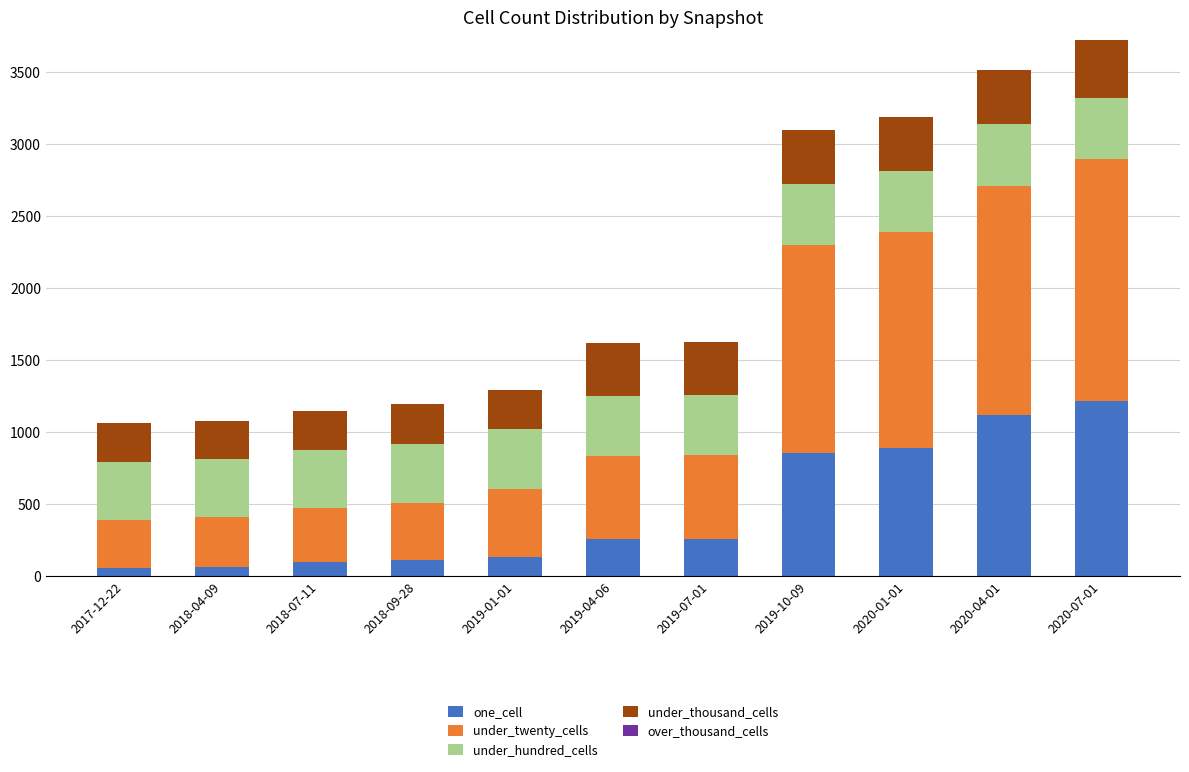

What is the total value across all series at 2019-10-09?

3097